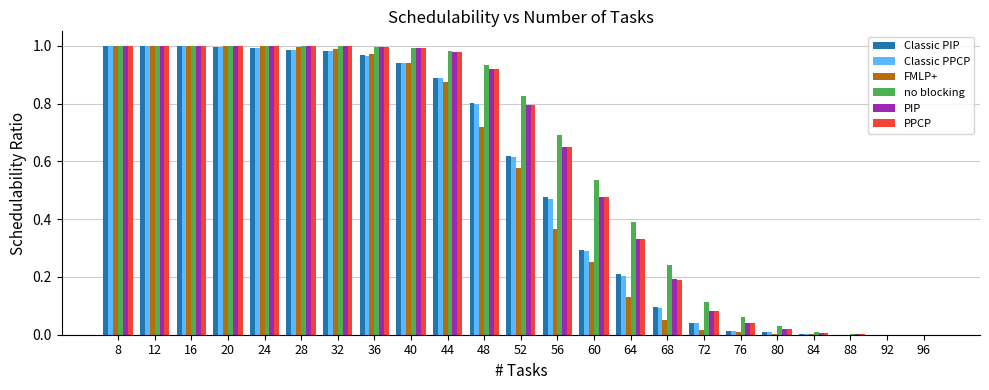

Which series has the largest total across all categories?

no blocking